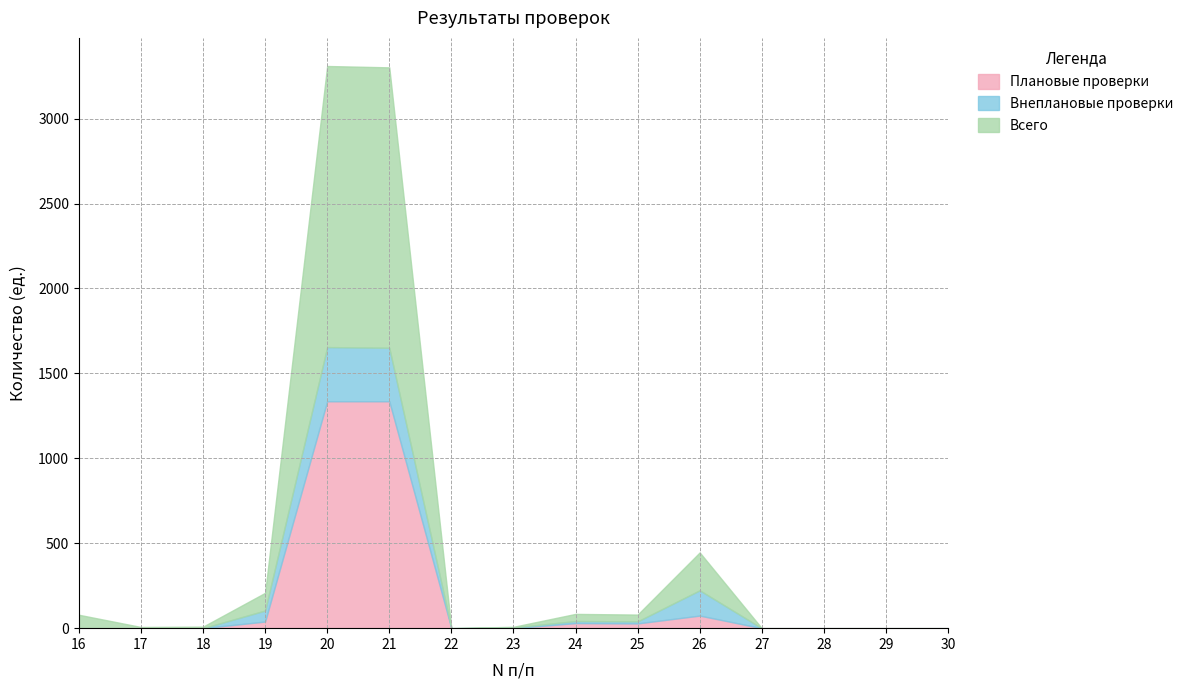

Between 20 and 22, which series saw the biggest shift?

Всего